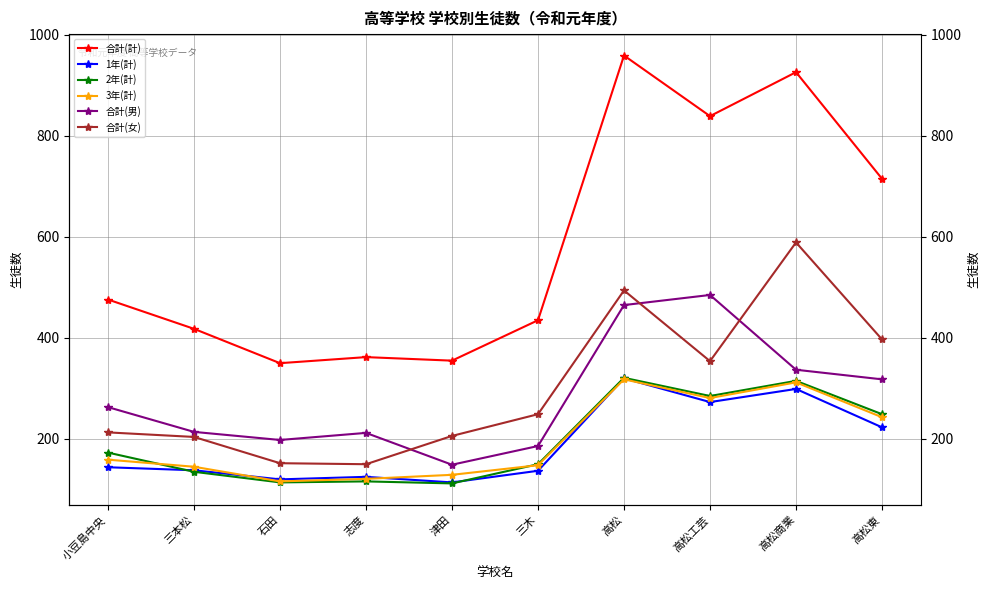

True or false: 3年(計) and 合計(男) cross at least once.

False